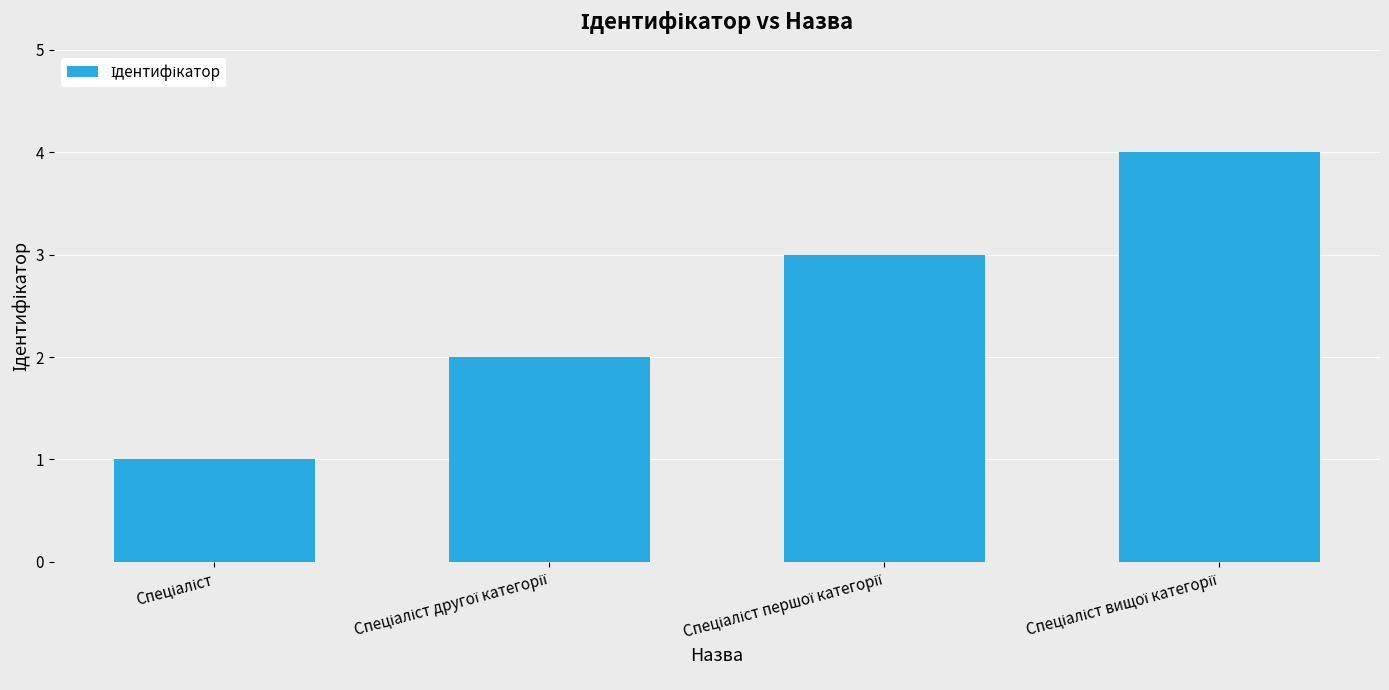

What is the difference between the maximum and minimum values?

3